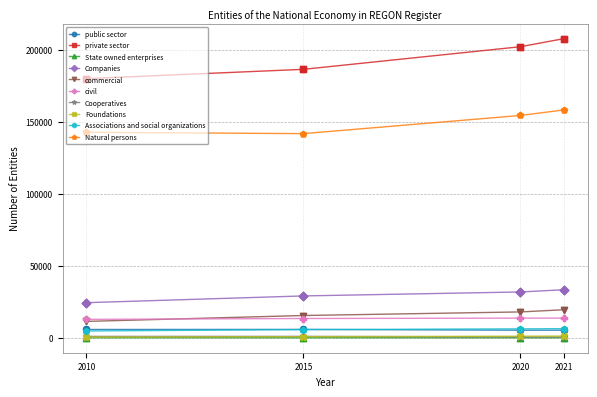

Which series has the largest total across all categories?

private sector